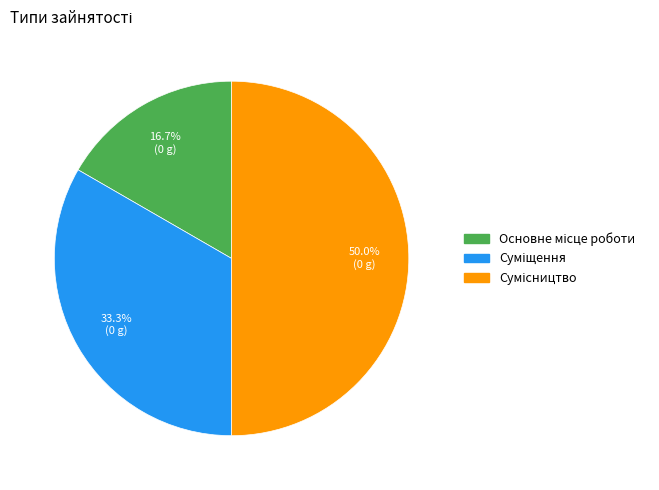

Is there a majority slice in this chart?

No